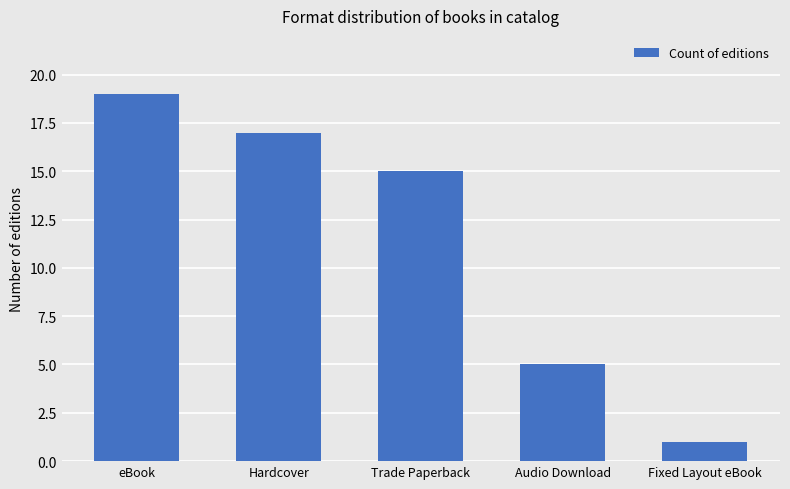

What is the change in value from eBook to Hardcover?

-2